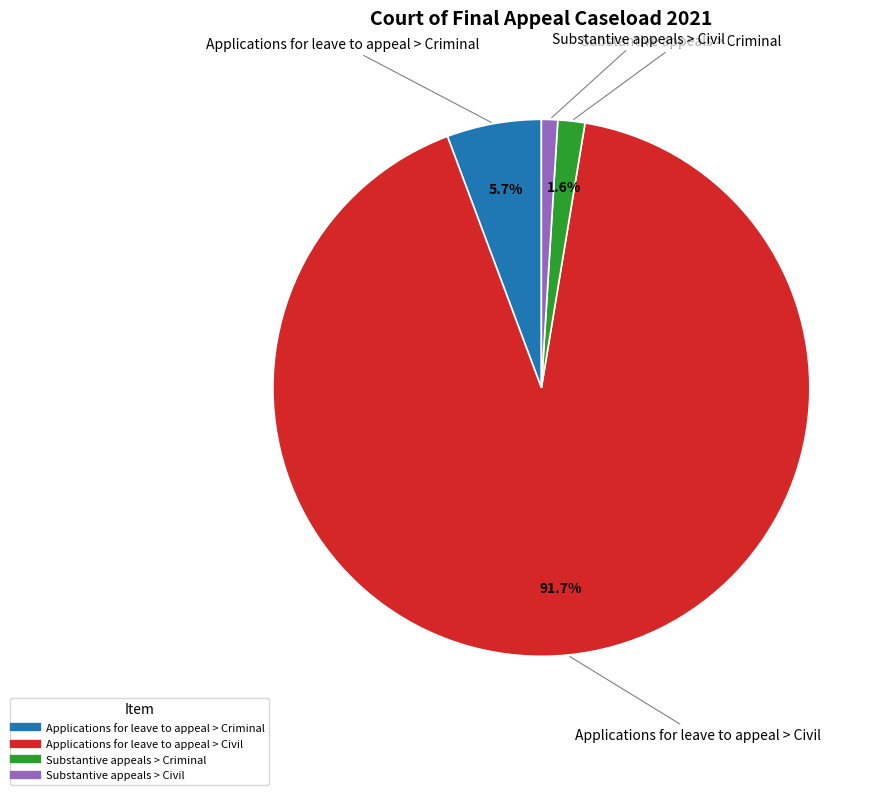

How many slices are in this pie chart?

4